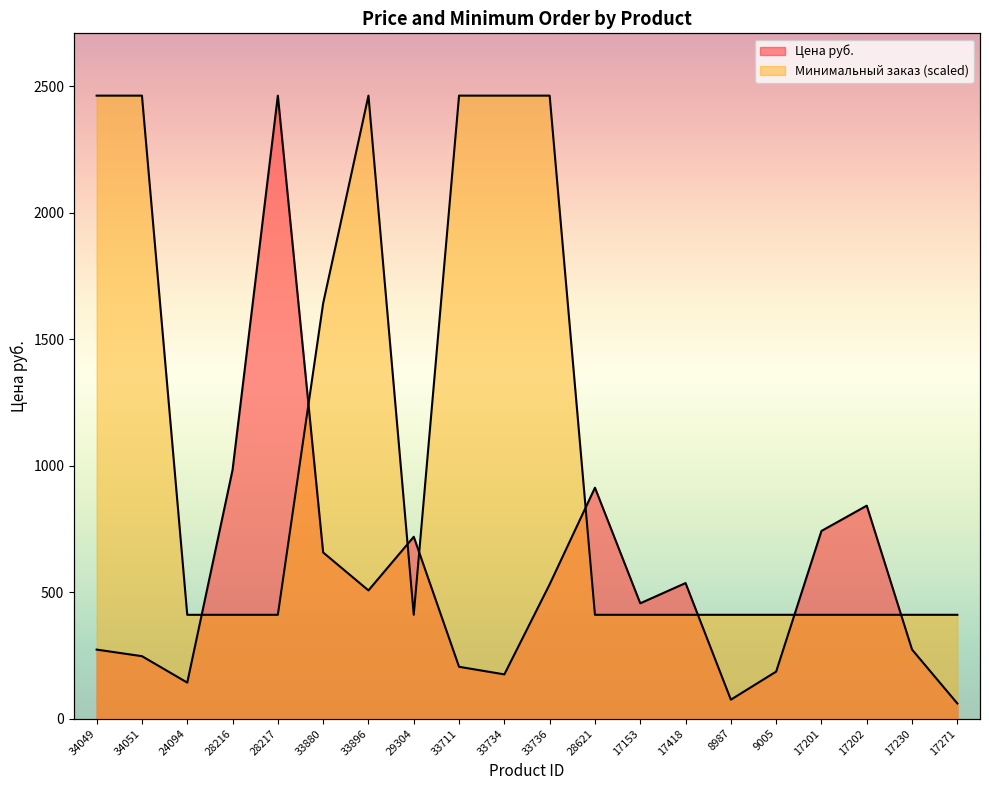

Between which two adjacent categories do Цена руб. and Минимальный заказ first intersect?

24094 and 28216